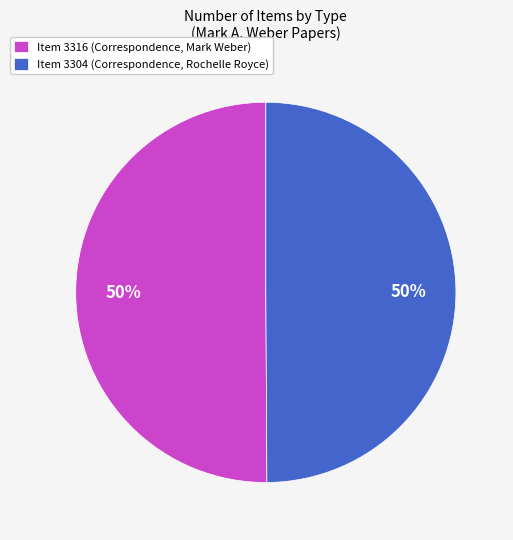

What is the ratio of the value at Item 3316 (Correspondence, Mark Weber) to the value at Item 3304 (Correspondence, Rochelle Royce)?

1.0